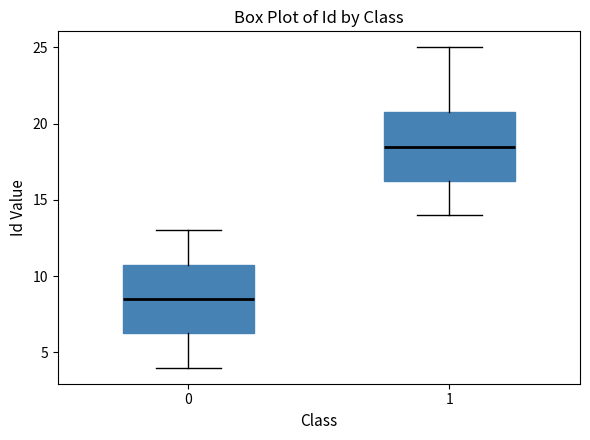

Which box has the lowest median line?

0